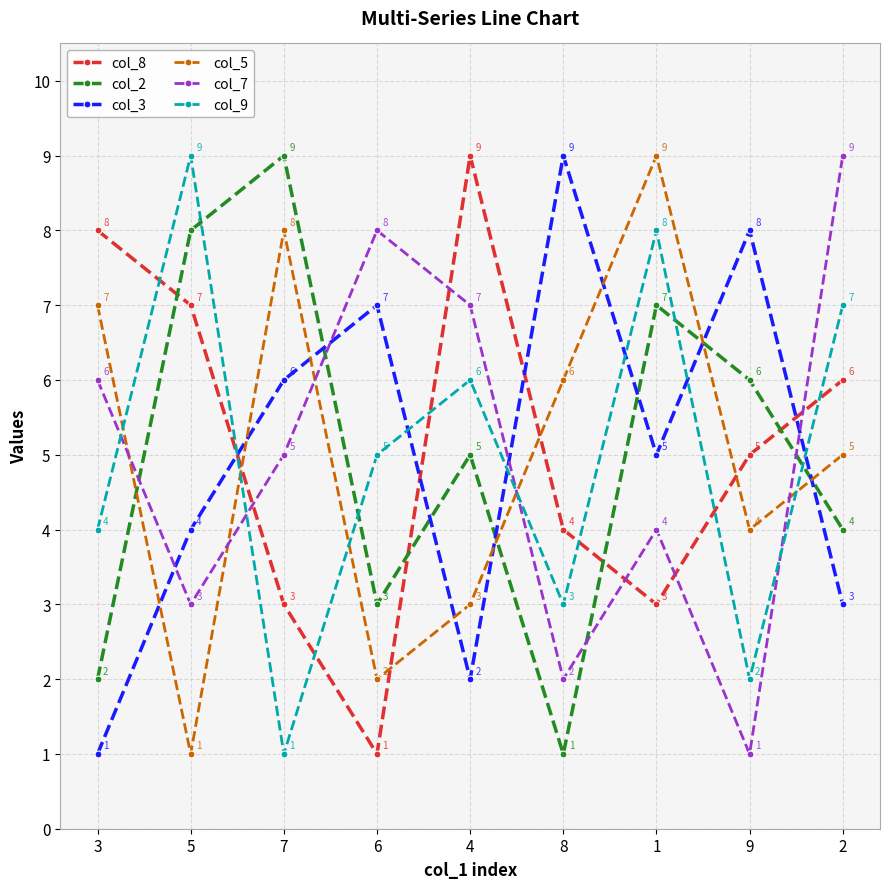

What is the sum of the col_8 values at 3 and 2?

14